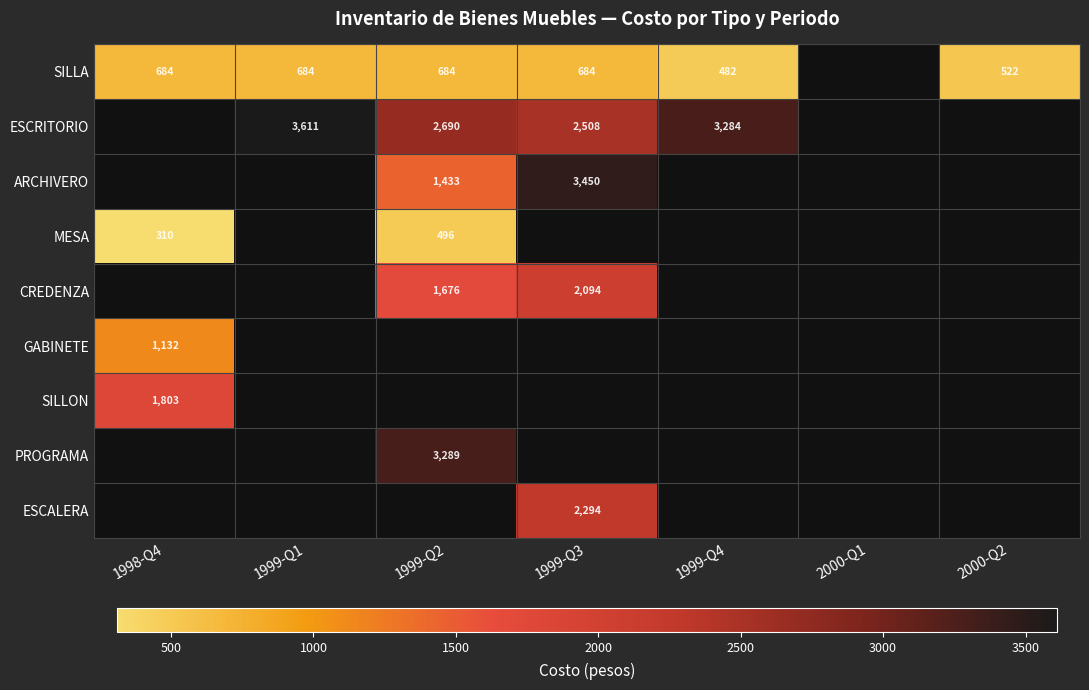

Which category has the highest value across all series?

1999-Q1